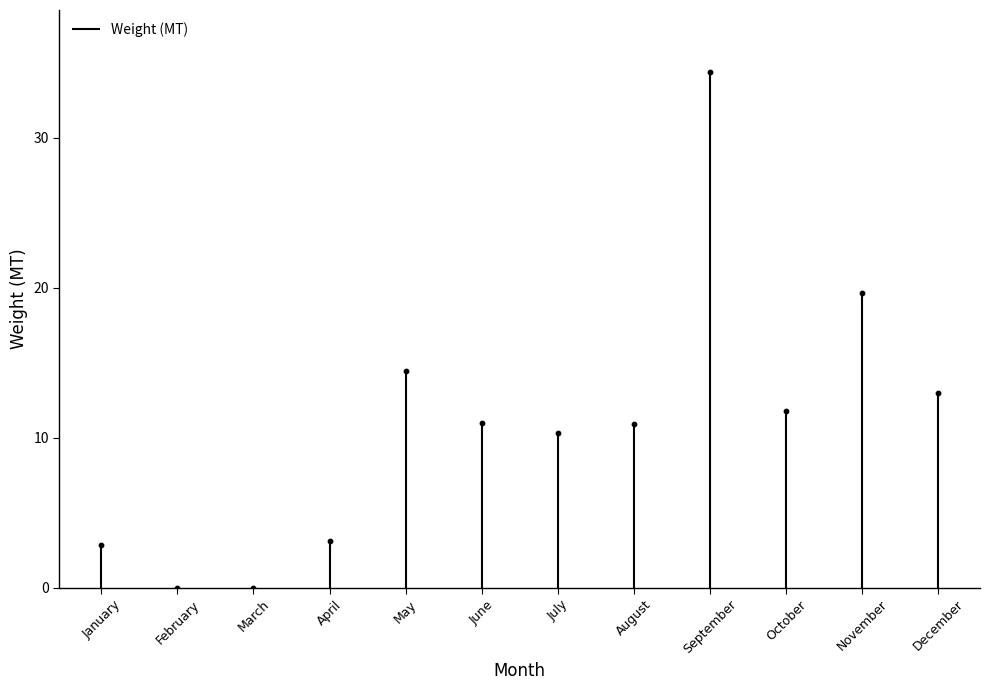

What is the range of Y values (max minus min)?

34.4